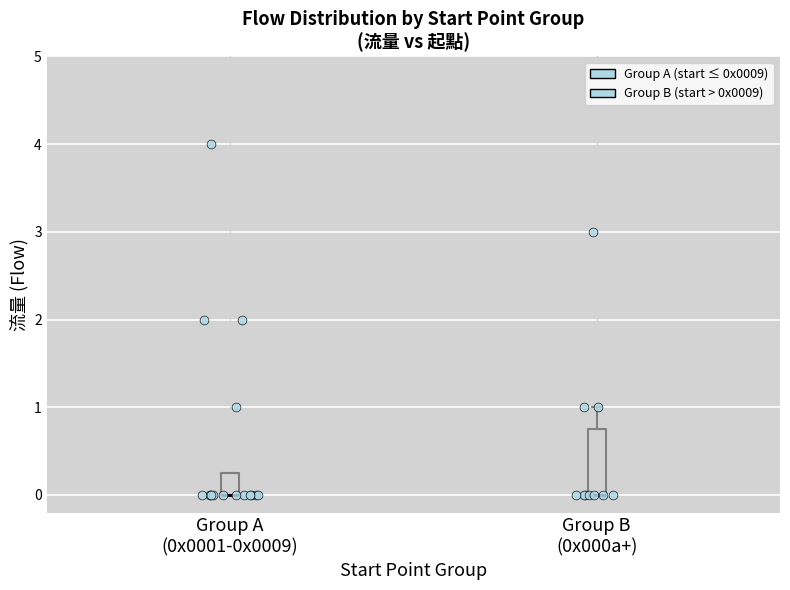

Reading left to right, transcribe this box plot: for each box, give where its median line is, the range the box spans, and where its two whiskers end, as read against the y-axis. The values are not printed on the chart, so give them approximately, as read against the axis.

Group A (0x0001-0x0009): median 0.0 (drawn on the box's lower edge), box 0.0 to 0.3, whiskers 0.0 to 0.3
Group B (0x000a+): median 0.0 (drawn on the box's lower edge), box 0.0 to 0.8, whiskers 0.0 to 1.0